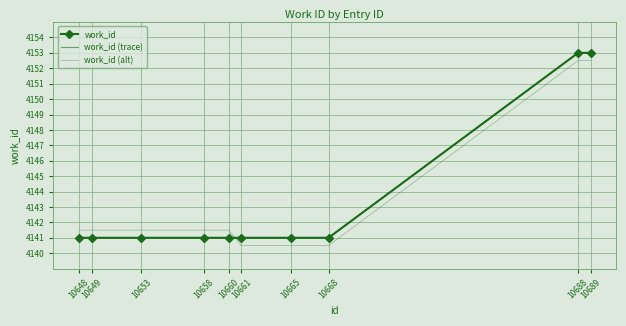

What value does the work_id (alt) series have at 10668?

4140.5